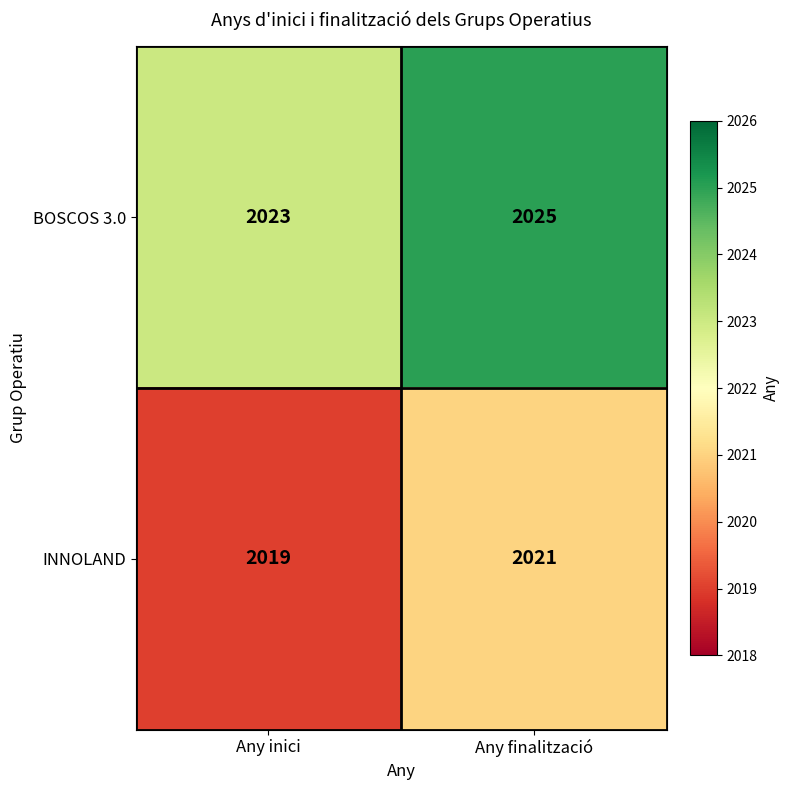

At which category is the sum across all series the highest?

Any finalització